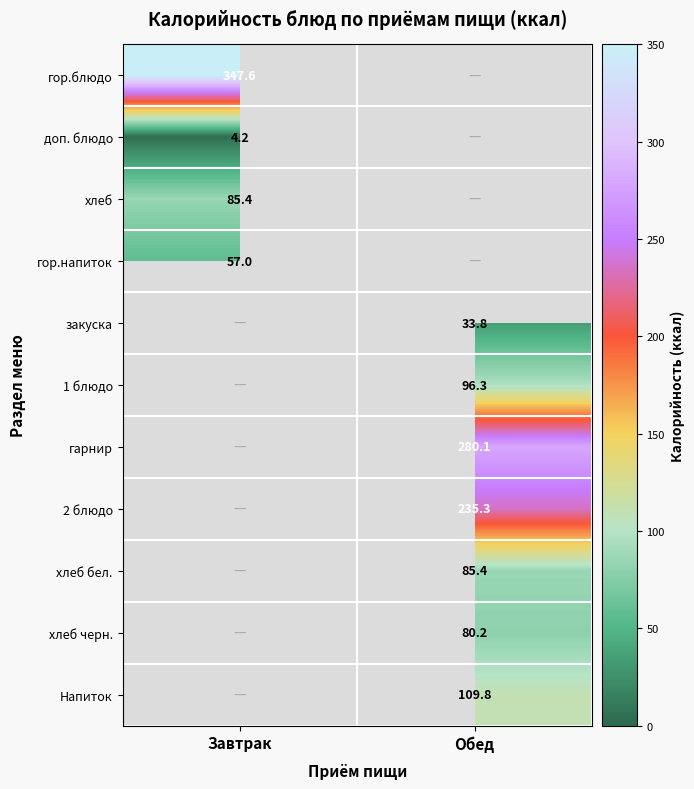

The value of Напиток at Обед is 52.5. True or false?

False